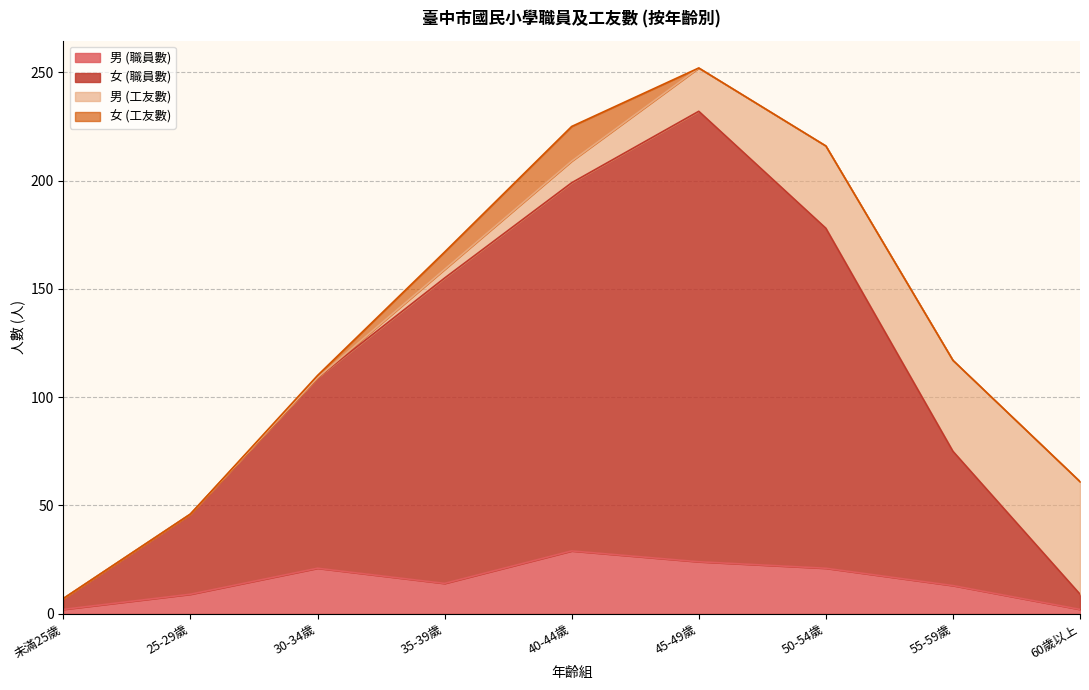

How many lines are shown in the chart?

4